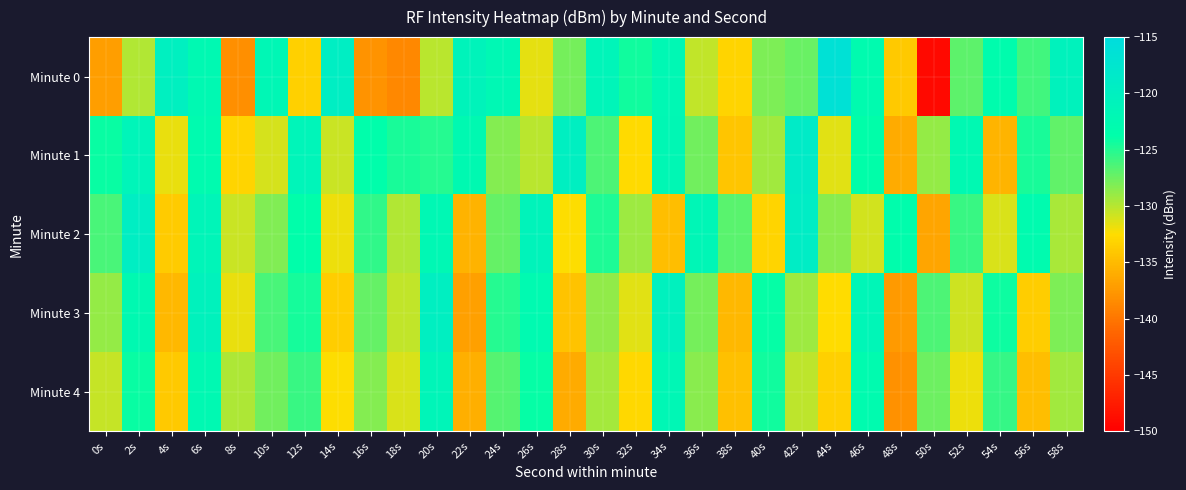

Reading left to right, what are all the values shown in this chart?

Minute 0: 0s=-137.1	2s=-129.9	4s=-120.0	6s=-122.4	8s=-138.1	10s=-121.8	12s=-133.3	14s=-119.4	16s=-137.9	18s=-138.7	20s=-130.1	22s=-121.0	24s=-122.0	26s=-131.6	28s=-127.7	30s=-121.2	32s=-124.3	34s=-122.1	36s=-130.4	38s=-133.1	40s=-128.1	42s=-127.4	44s=-116.3	46s=-122.9	48s=-133.9	50s=-149.1	52s=-126.9	54s=-123.2	56s=-126.0	58s=-120.7
Minute 1: 0s=-124.1	2s=-121.2	4s=-131.8	6s=-122.9	8s=-133.1	10s=-131.1	12s=-121.2	14s=-130.7	16s=-123.5	18s=-124.6	20s=-125.0	22s=-122.5	24s=-128.3	26s=-130.1	28s=-119.8	30s=-126.4	32s=-132.7	34s=-121.9	36s=-127.6	38s=-134.2	40s=-129.3	42s=-118.7	44s=-131.5	46s=-123.8	48s=-136.1	50s=-128.9	52s=-122.3	54s=-135.4	56s=-124.6	58s=-127.1
Minute 2: 0s=-126.3	2s=-119.5	4s=-133.8	6s=-121.4	8s=-130.6	10s=-128.2	12s=-123.7	14s=-131.9	16s=-125.4	18s=-129.8	20s=-122.1	22s=-135.6	24s=-127.3	26s=-120.9	28s=-132.4	30s=-124.8	32s=-129.2	34s=-134.7	36s=-121.6	38s=-126.8	40s=-133.1	42s=-119.2	44s=-128.5	46s=-130.9	48s=-123.3	50s=-136.5	52s=-125.7	54s=-131.2	56s=-122.8	58s=-129.6
Minute 3: 0s=-128.9	2s=-122.4	4s=-135.1	6s=-120.7	8s=-131.8	10s=-126.3	12s=-124.5	14s=-133.6	16s=-127.2	18s=-130.4	20s=-119.8	22s=-136.9	24s=-125.1	26s=-122.6	28s=-134.3	30s=-128.7	32s=-131.5	34s=-120.3	36s=-127.8	38s=-135.2	40s=-123.9	42s=-129.1	44s=-132.6	46s=-121.5	48s=-137.3	50s=-126.4	52s=-130.8	54s=-124.2	56s=-133.7	58s=-128.1
Minute 4: 0s=-130.5	2s=-124.1	4s=-133.9	6s=-122.3	8s=-129.7	10s=-127.6	12s=-125.8	14s=-132.4	16s=-128.3	18s=-131.2	20s=-121.4	22s=-135.8	24s=-126.7	26s=-123.9	28s=-136.1	30s=-129.4	32s=-132.8	34s=-121.7	36s=-128.5	38s=-134.6	40s=-124.3	42s=-130.2	44s=-133.4	46s=-122.8	48s=-138.1	50s=-127.5	52s=-131.9	54s=-125.6	56s=-134.8	58s=-129.3